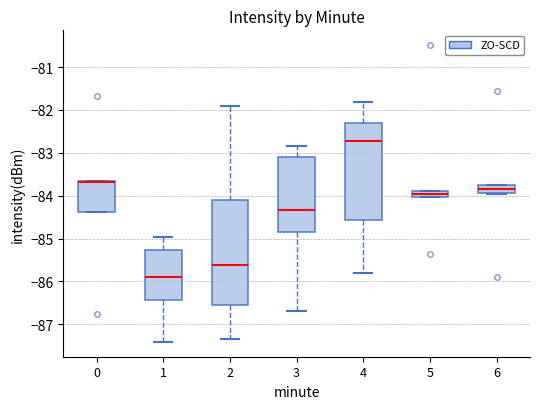

Where is the upper edge of the box at x = 3 on the y-axis? The values are not printed on the chart, so give them approximately, as read against the axis.

-83.1